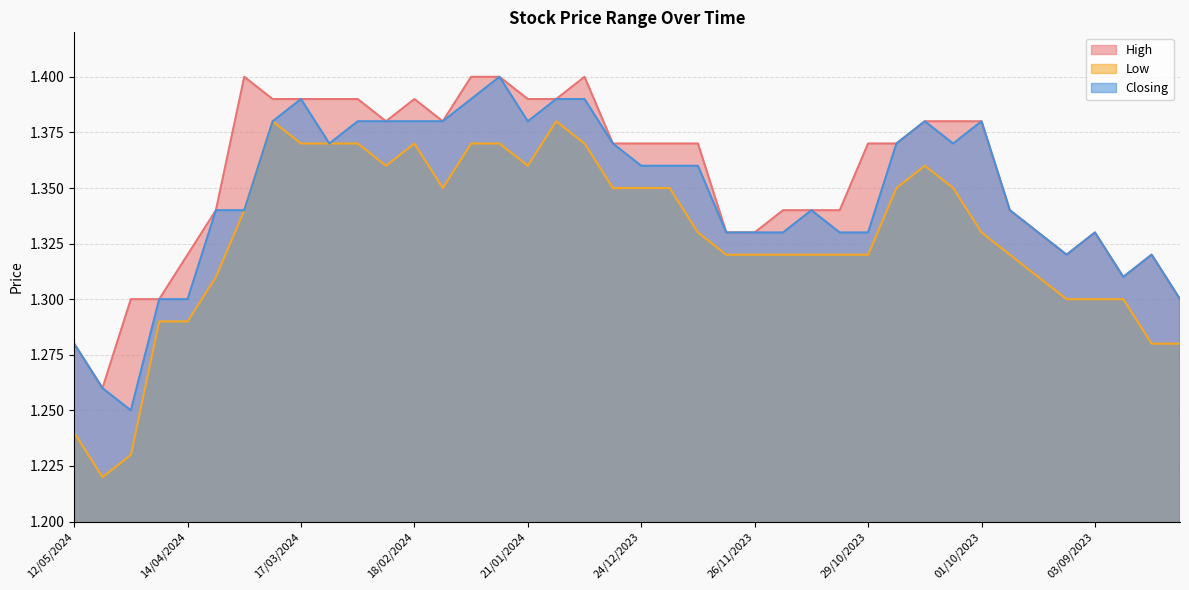

What is the average value of the High series?

1.4